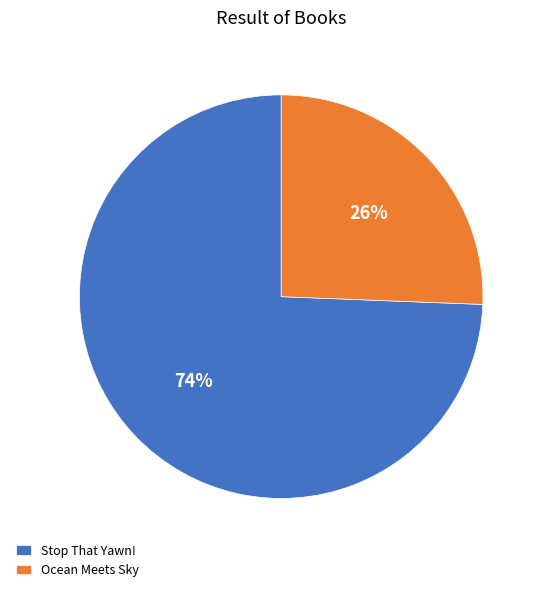

Rank the categories by value from highest to lowest.

Stop That Yawn!, Ocean Meets Sky